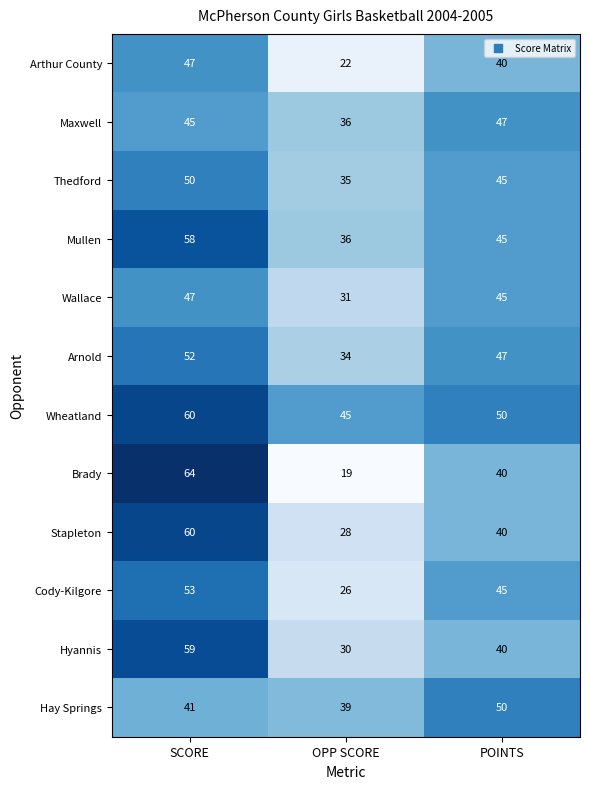

Is it true that Arnold equals 19 at OPP SCORE?

False